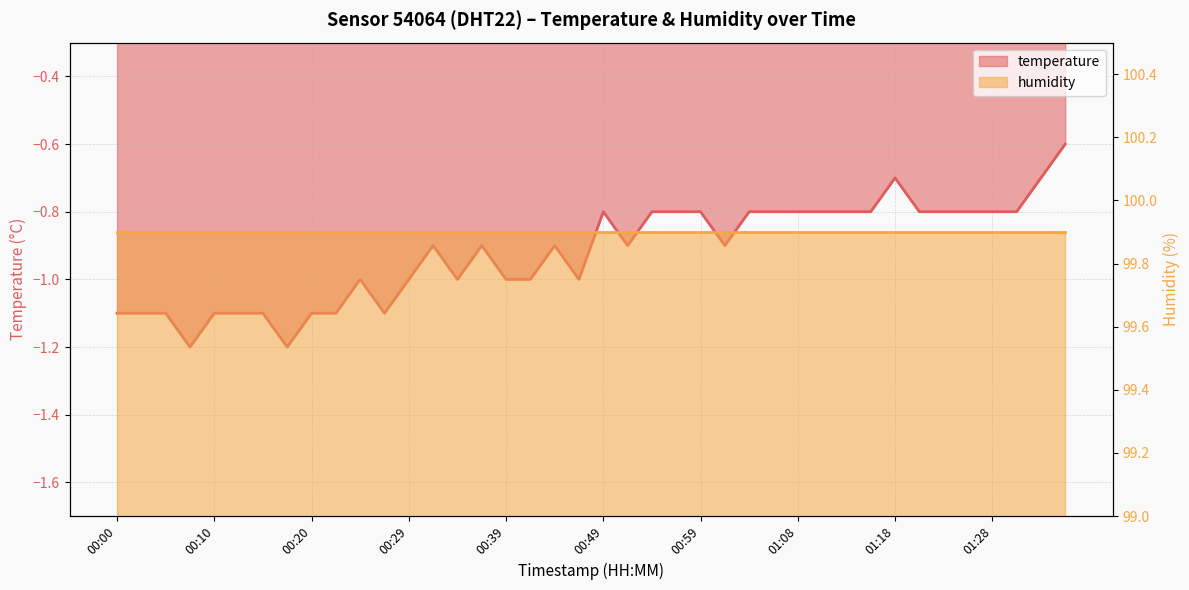

The chart shows a value of -1.2 at 00:08. True or false?

True